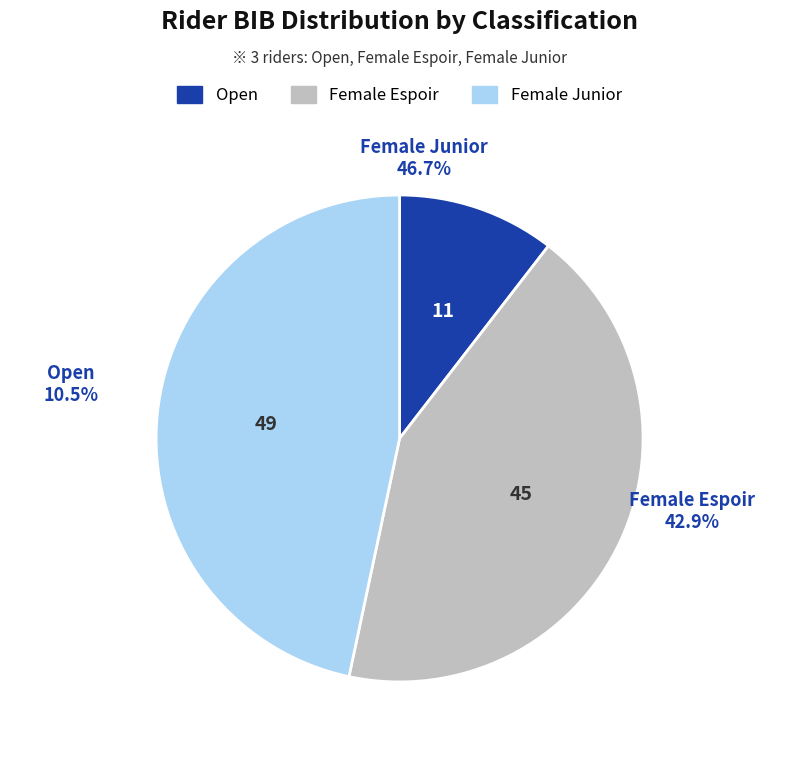

Rank the categories by value from highest to lowest.

Female Junior (Ellie Mitchinson), Female Espoir (Ellie Wallbaum), Open (Harvey Thomas)